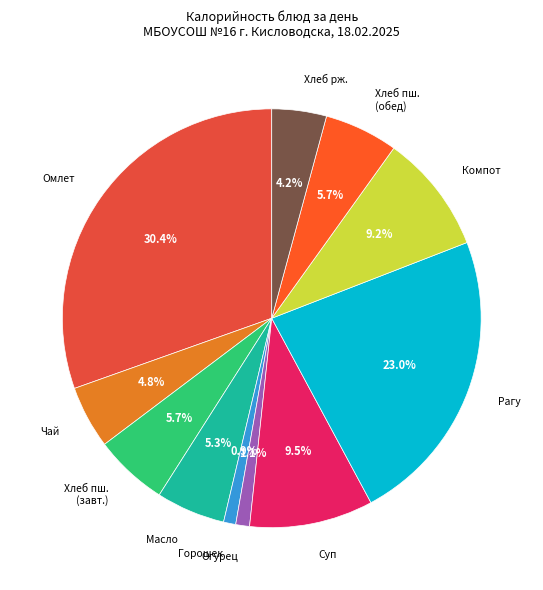

Which has a higher value, Рагу or Хлеб пш. (завт.)?

Рагу